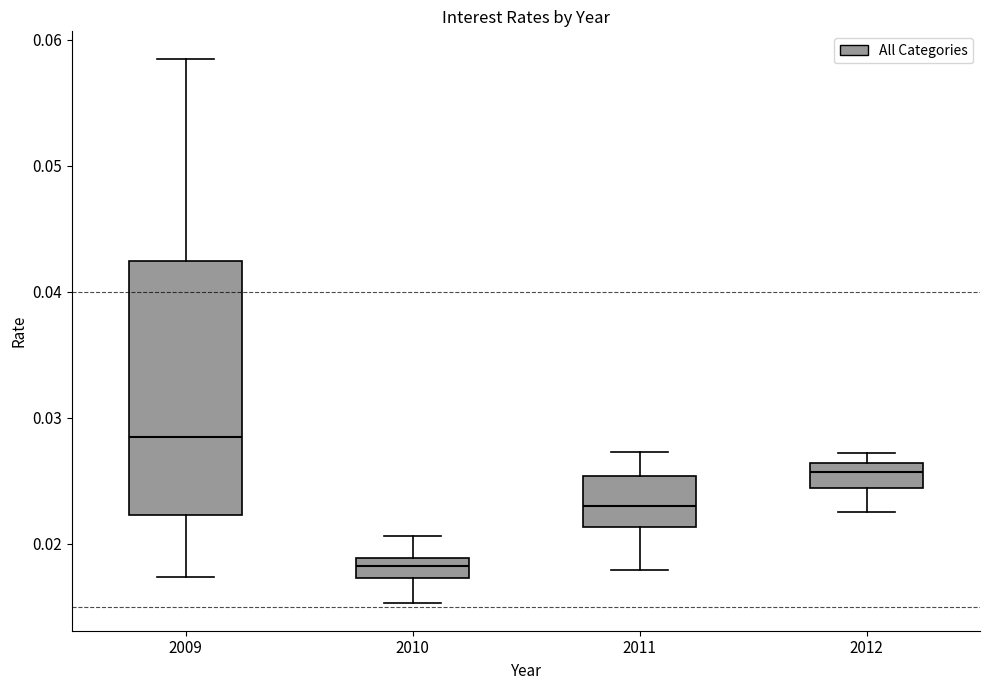

Which box has the highest median line?

2009